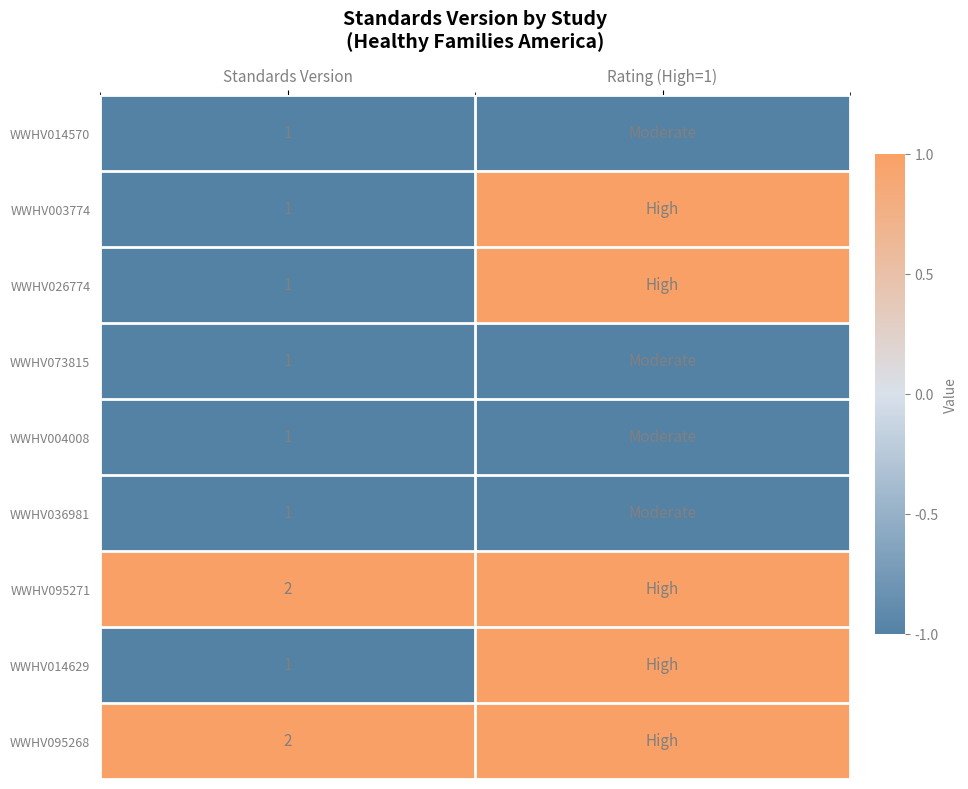

True or false: WWHV073815 has a value of 0 at Standards Version.

False